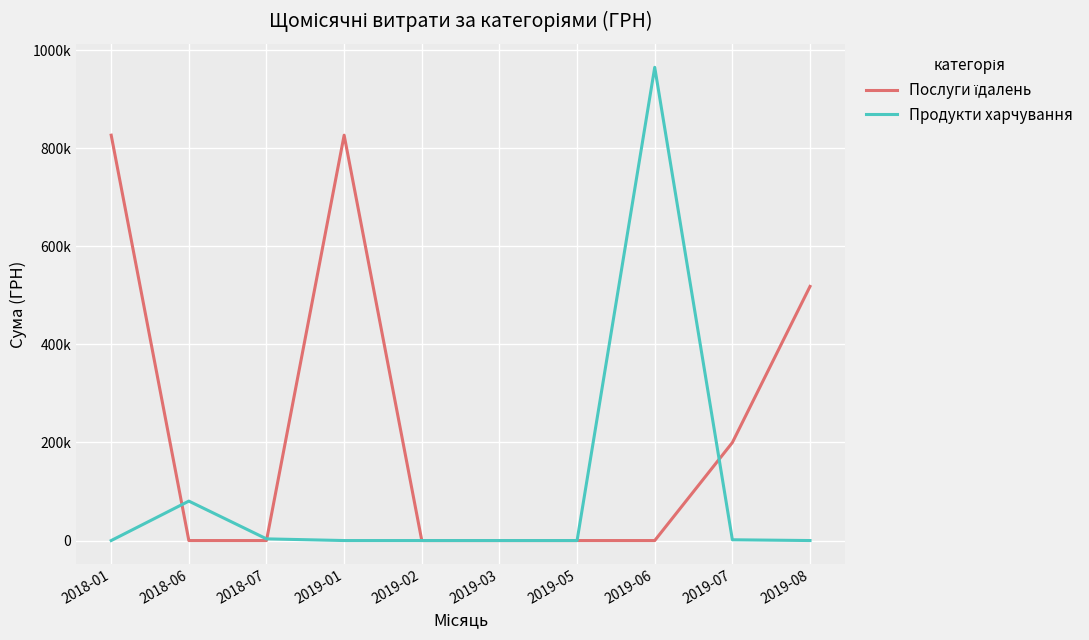

Is this an area chart (filled region under the line)?

No